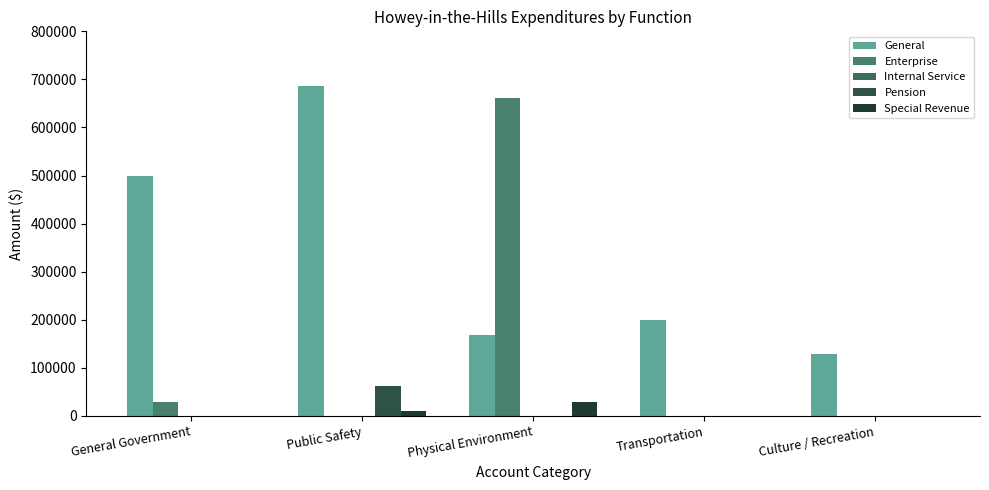

Between General Government and Culture / Recreation, which is larger?

General Government